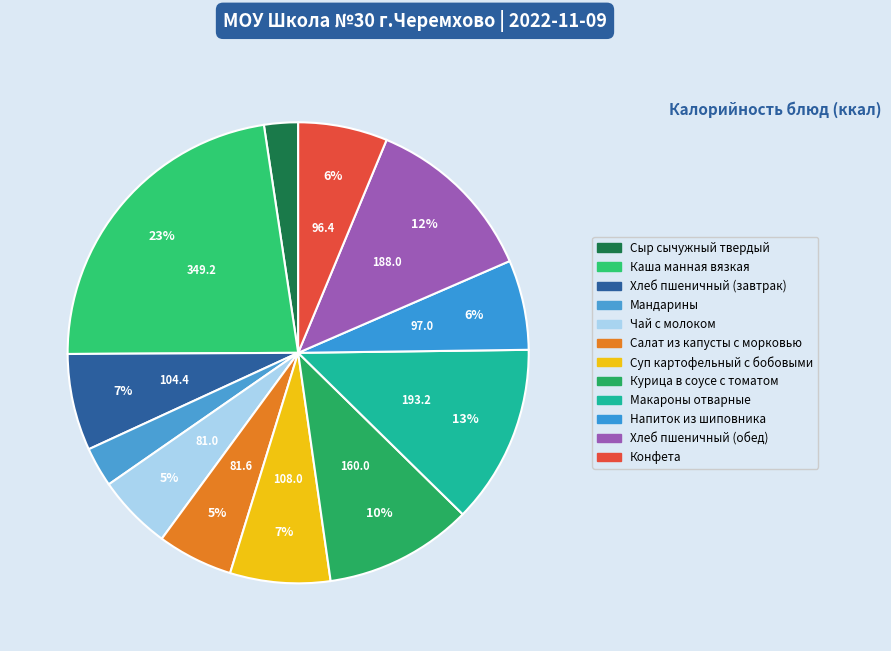

Is Мандарины the majority of the pie?

No